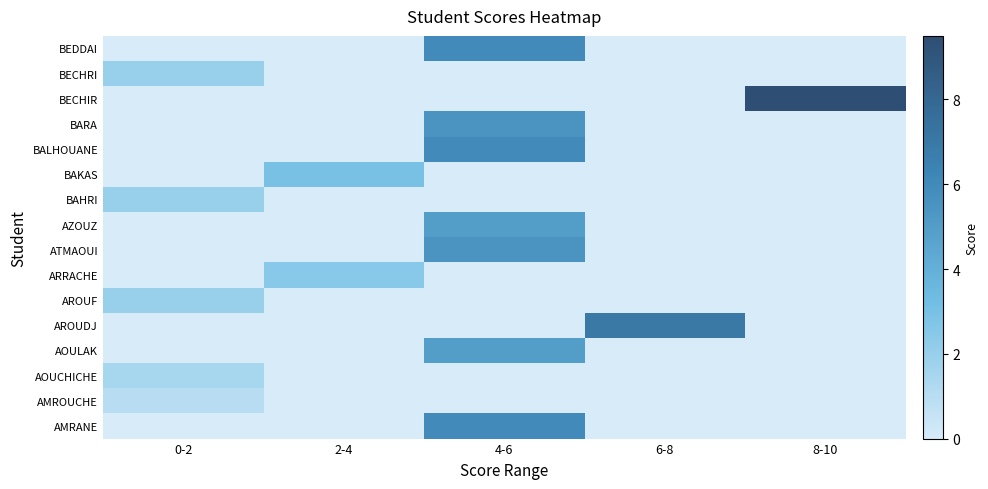

What is the spread (max minus min) of values at 8-10?

9.5